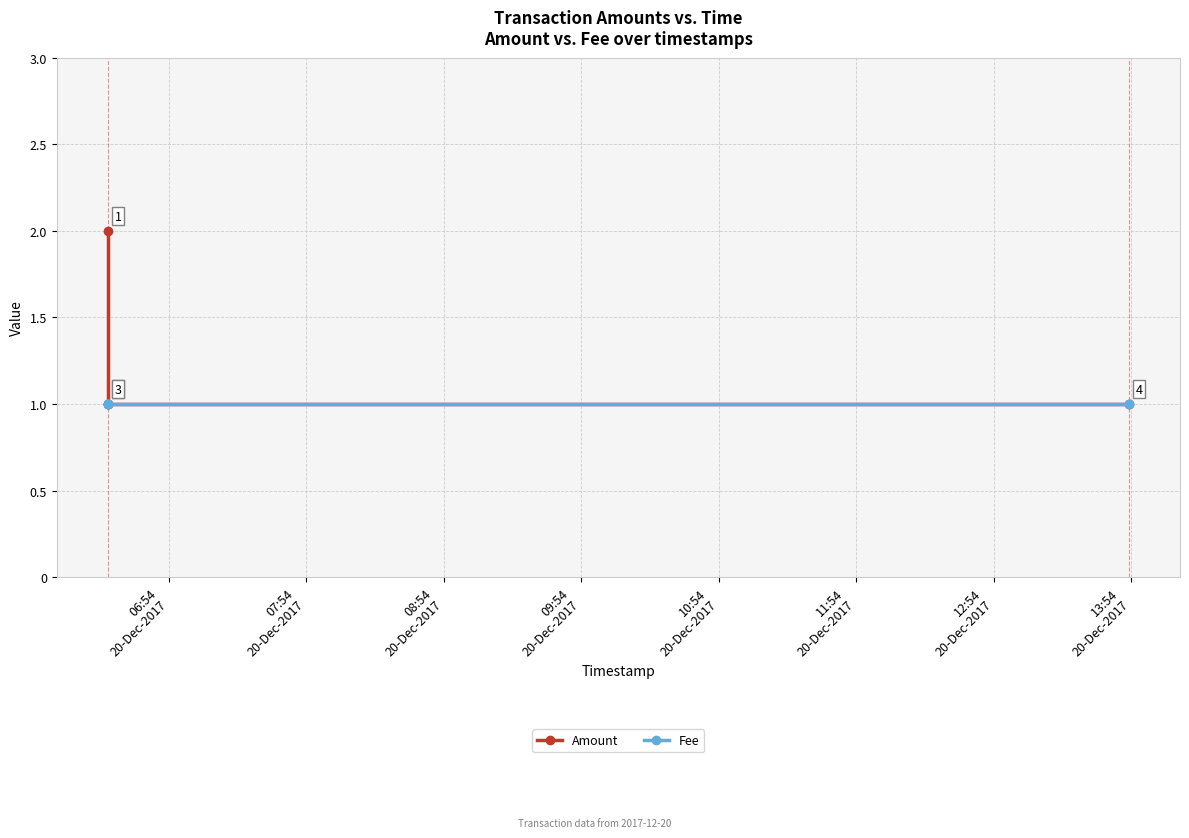

True or false: Fee has more than 0 interior local peaks.

False